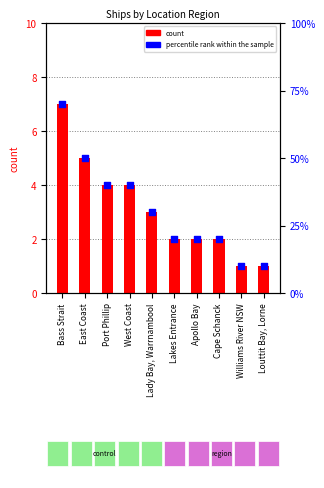

Which series reaches the minimum Y coordinate?

count